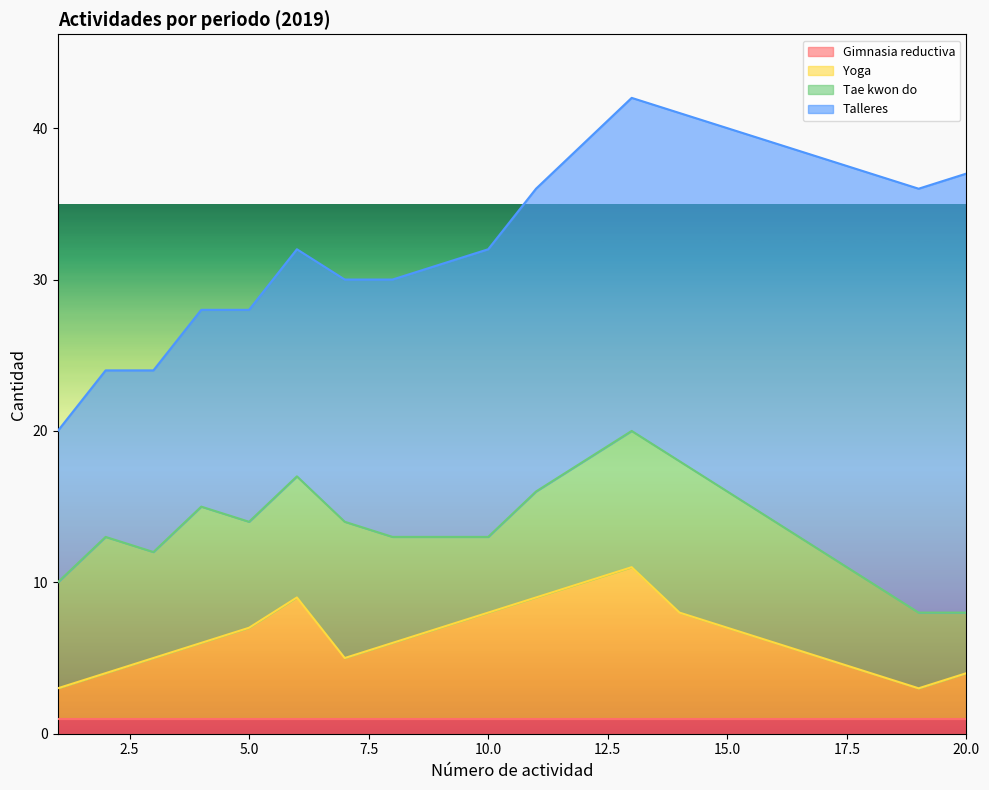

Where is the first local maximum for Tae kwon do?

2